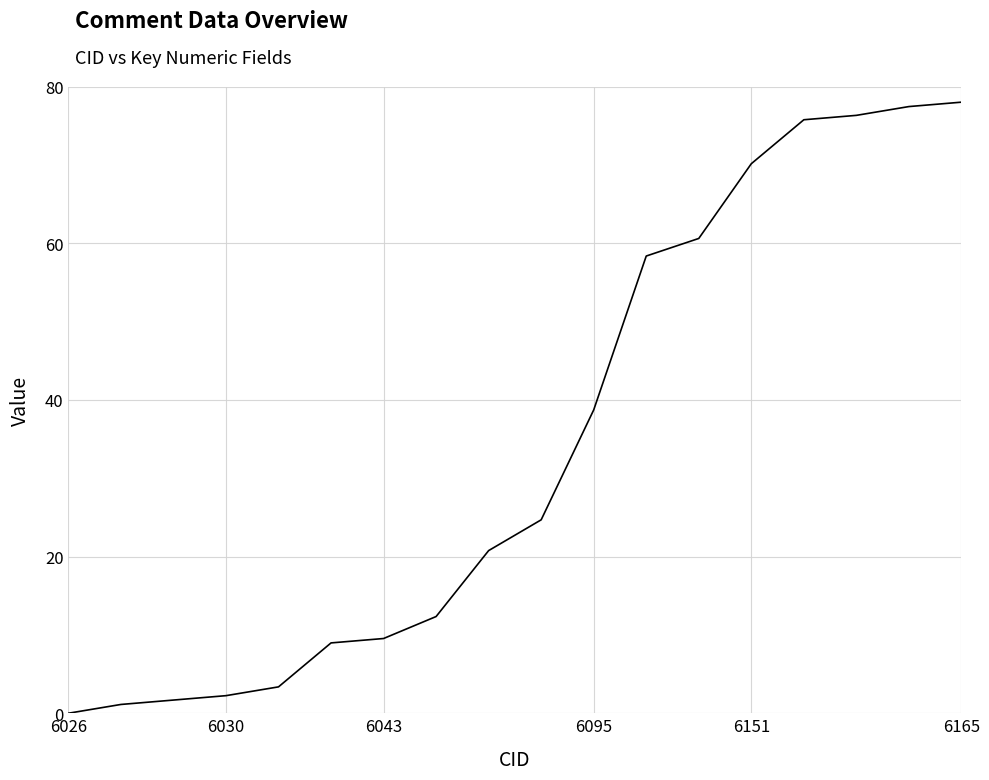

What is the maximum value shown in the chart?

78.0